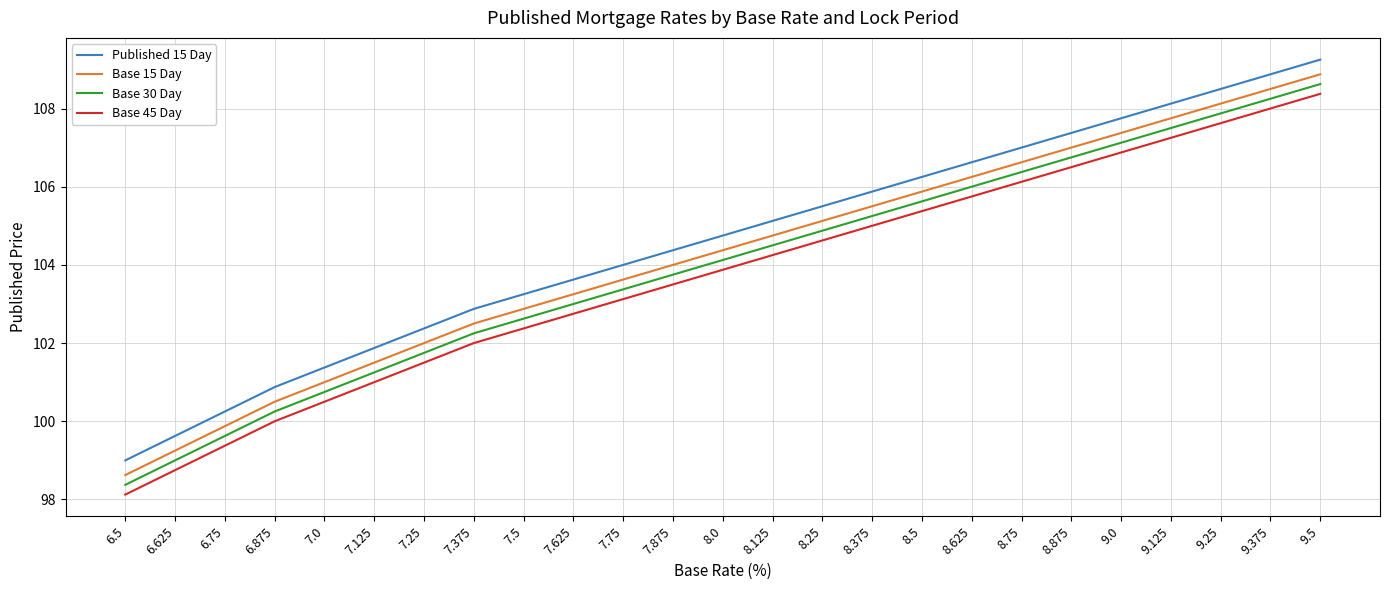

What are all the series names shown in the legend?

Published 15 Day, Base 15 Day, Base 30 Day, Base 45 Day